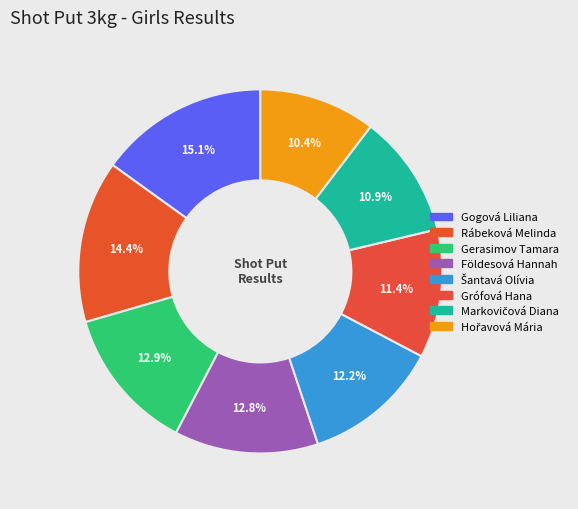

Is there a majority slice in this chart?

No